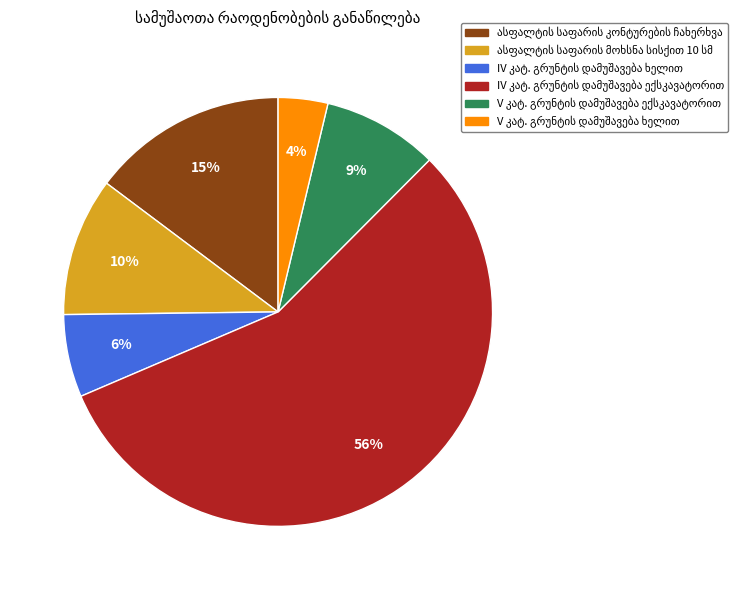

Is there any slice that represents more than half of the pie?

Yes